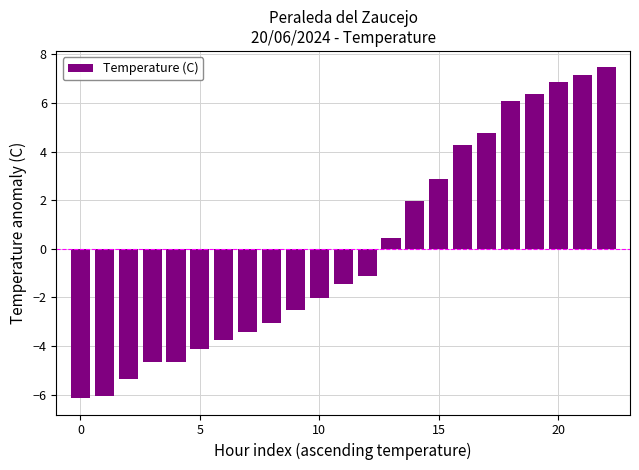

Reading left to right, what are all the values shown in this chart?

-6.1	-6.0	-5.3	-4.6	-4.6	-4.1	-3.7	-3.4	-3.0	-2.5	-2.0	-1.4	-1.1	0.5	2.0	2.9	4.3	4.8	6.1	6.4	6.9	7.2	7.5